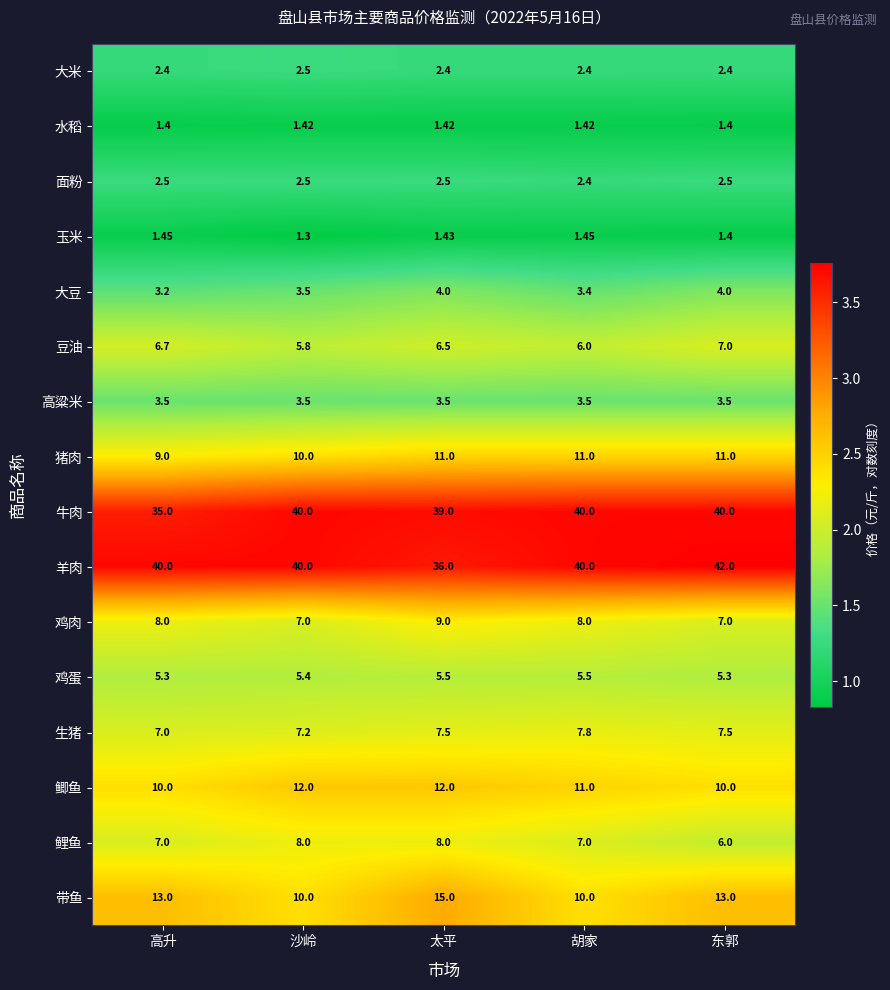

At which label is 豆油 closest to 6?

胡家